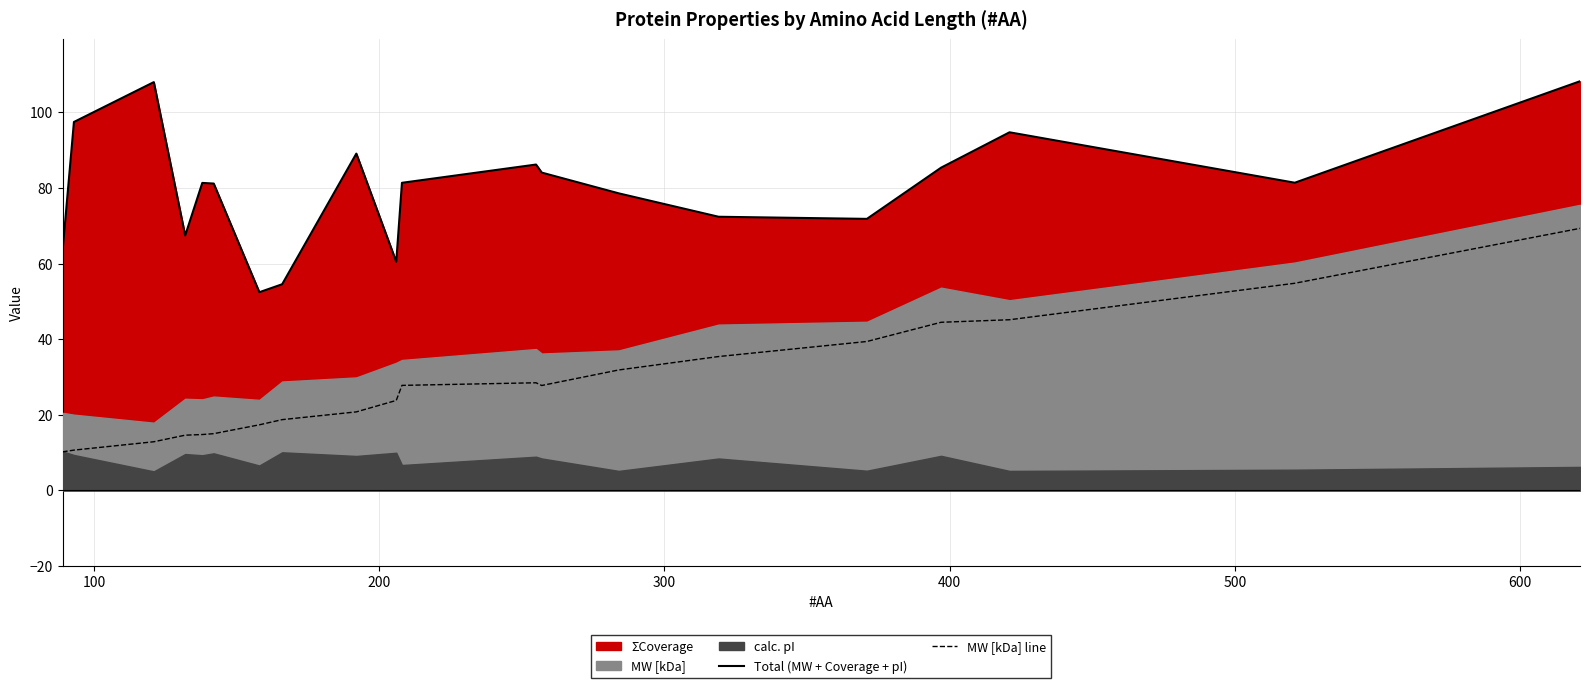

Which series has the widest spread of values?

MW [kDa] line